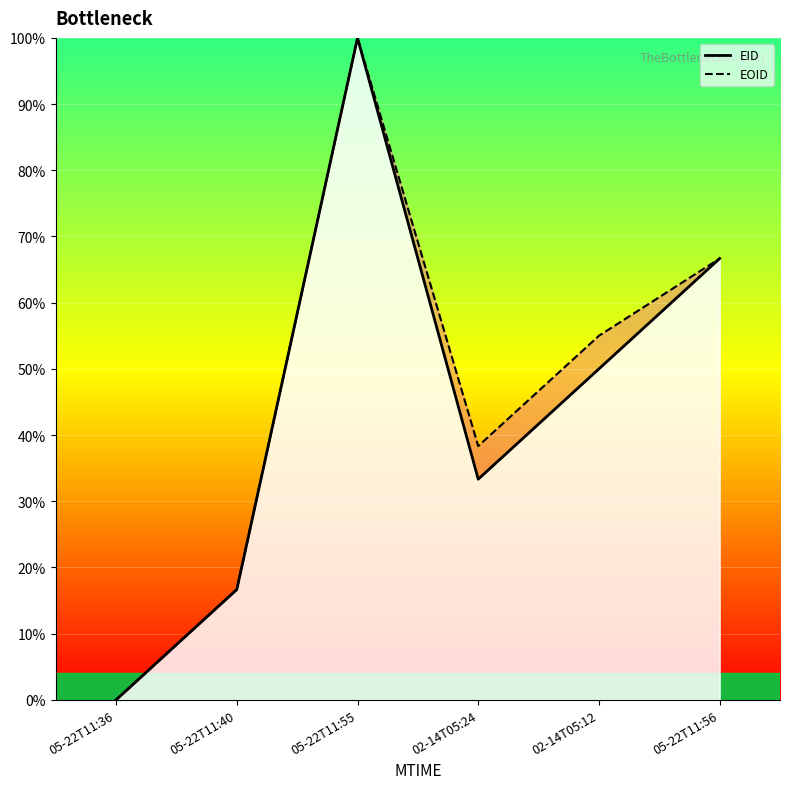

How many points are higher than both their immediate neighbors (excluding endpoints)?

1